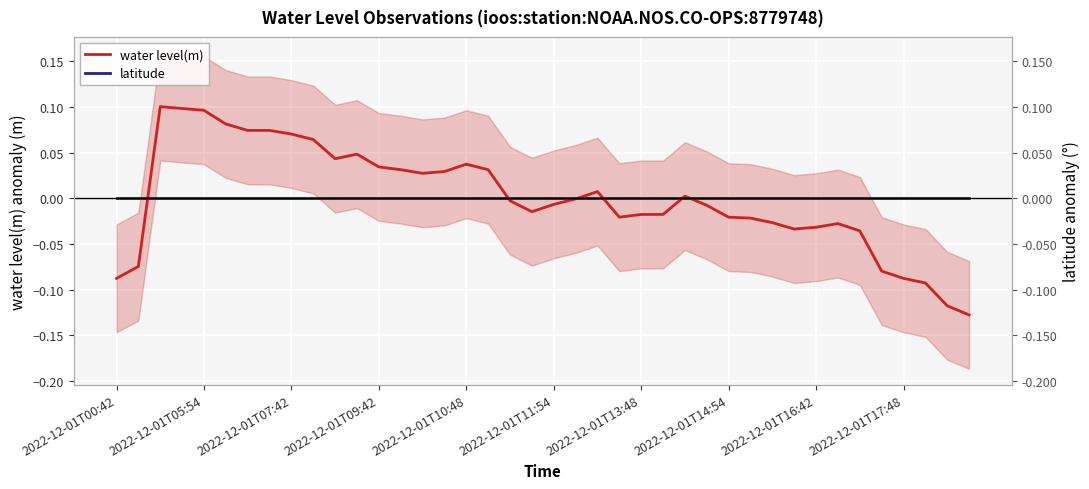

What is the difference between the maximum and second lowest values in the water level(m) series?

0.2